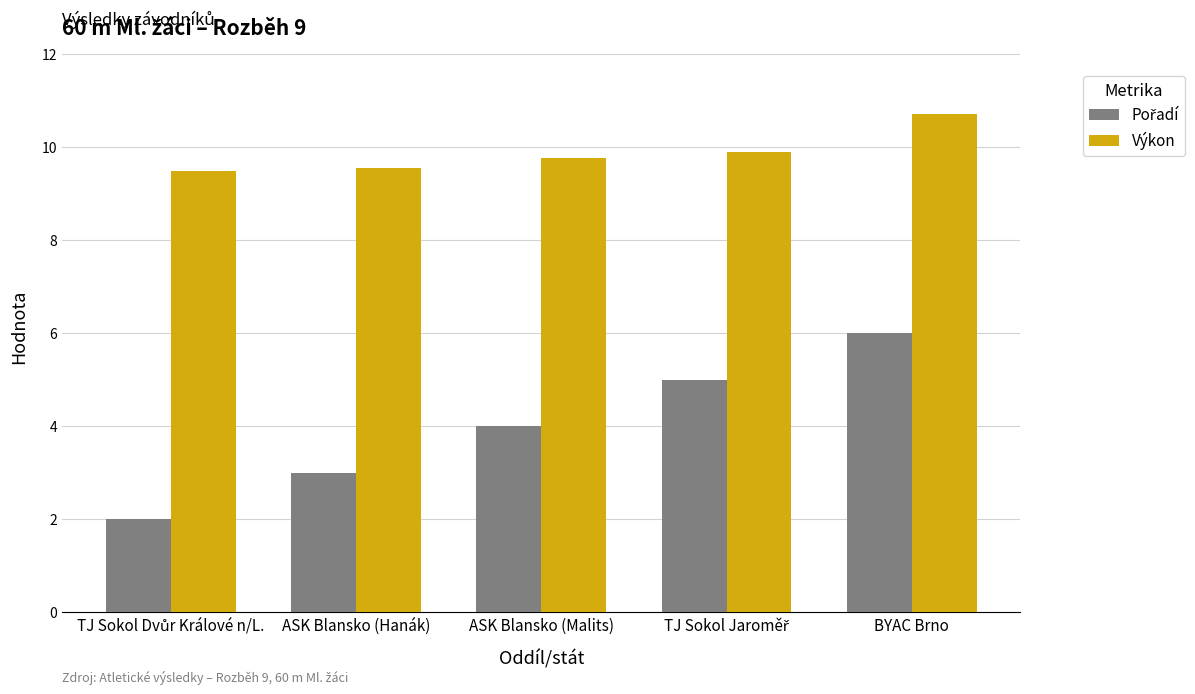

The Výkon series shows 4.2 at ASK Blansko (Malits). True or false?

False